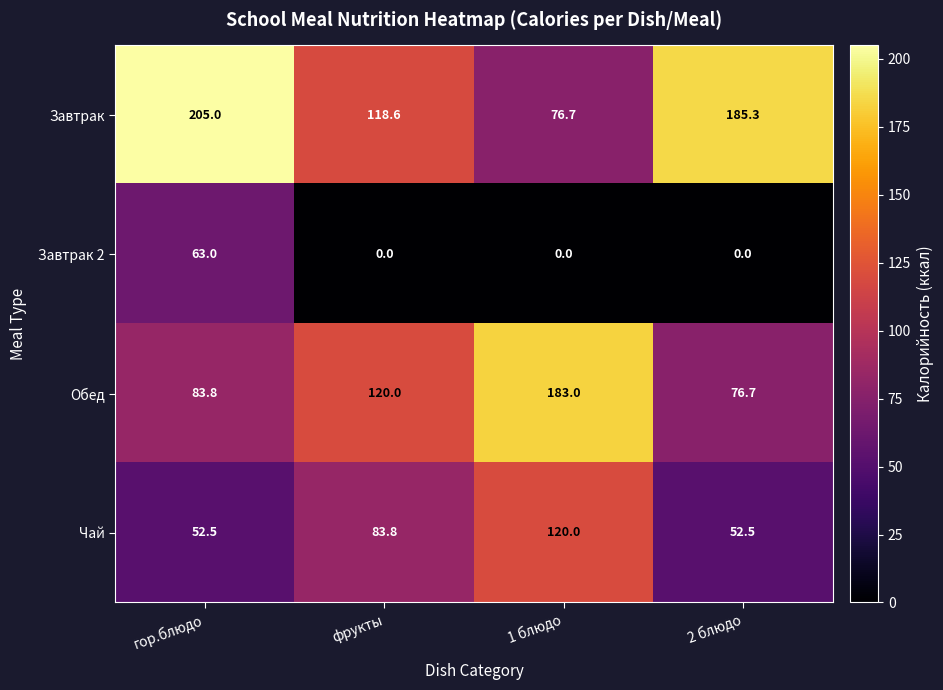

At which label is Завтрак closest to 140?

фрукты